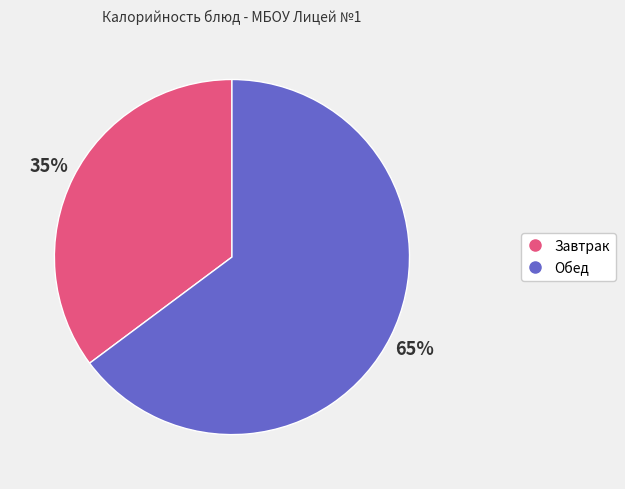

Does any single category account for the majority?

Yes